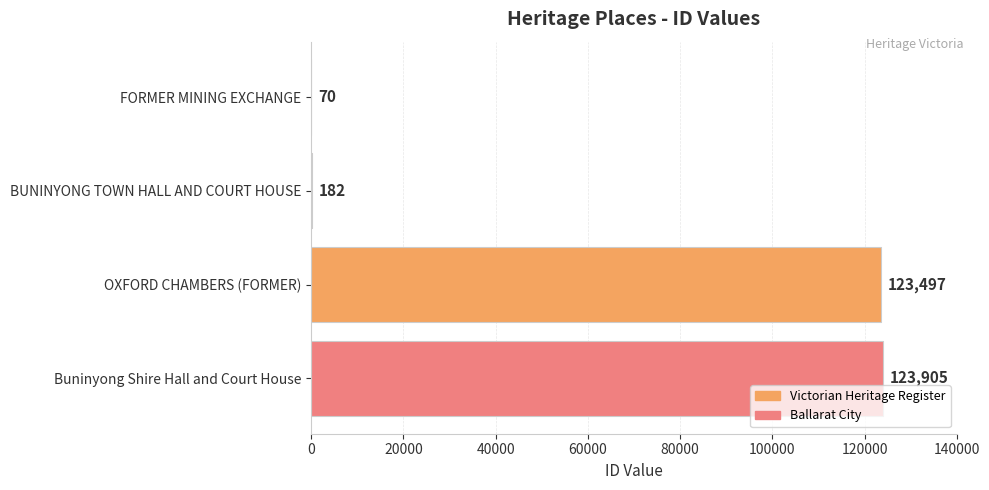

The chart shows a value of 123497 at OXFORD CHAMBERS (FORMER). True or false?

True